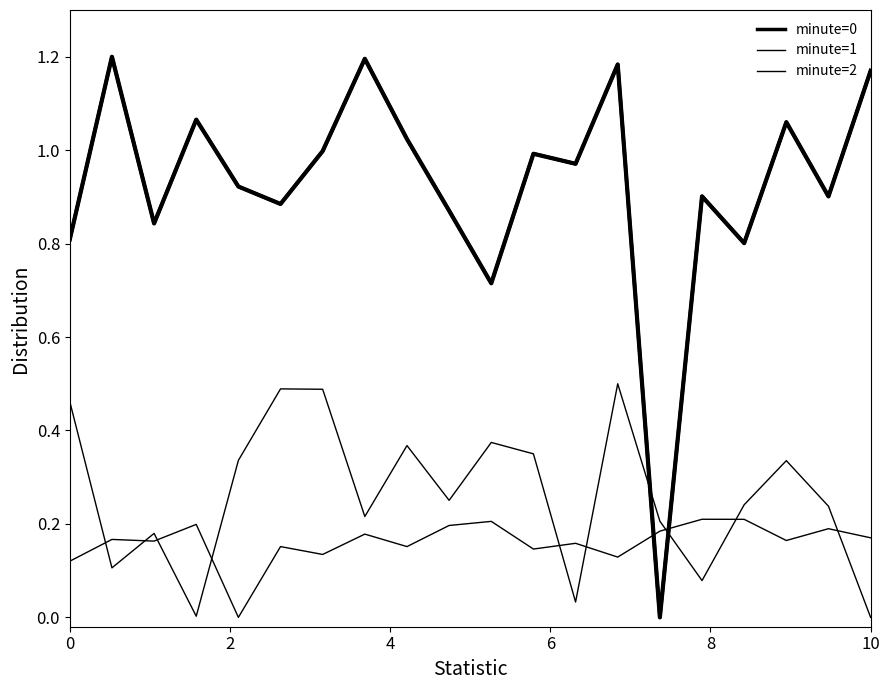

How many categories are shown in the chart?

20